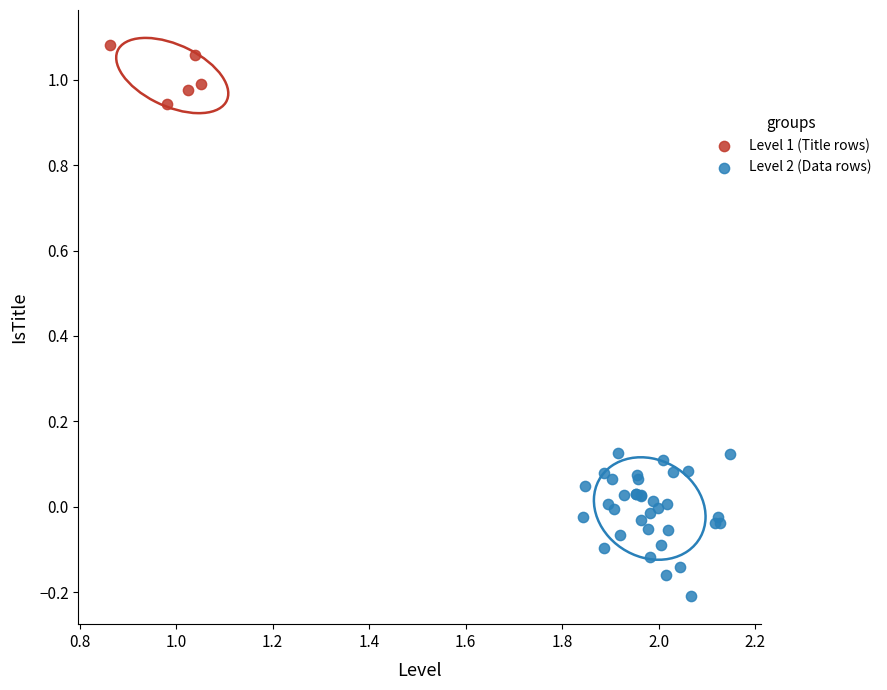

Which series has the widest spread of Y values?

Level 2 (Data rows)